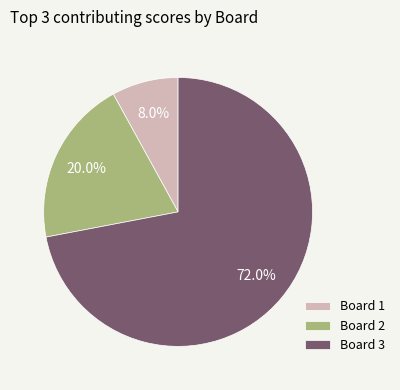

Between Board 2 and Board 3, which is larger?

Board 3